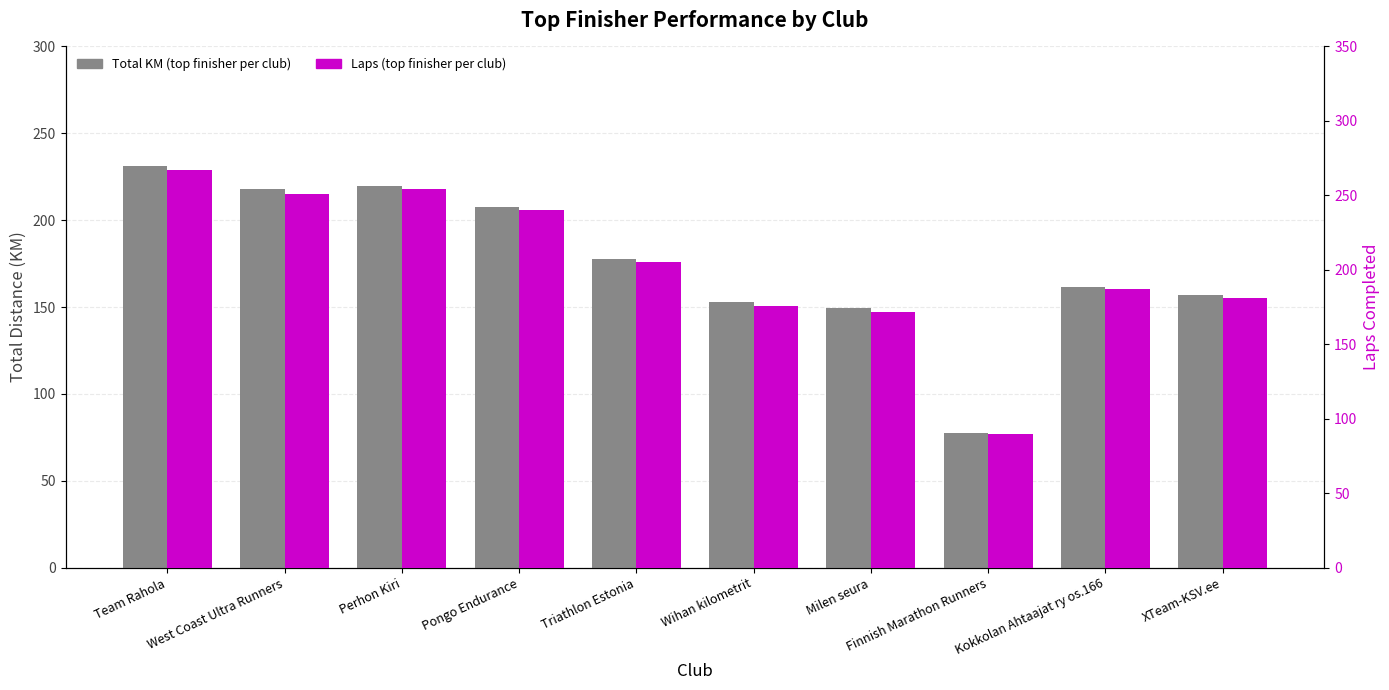

What are all the series names shown in the legend?

Total KM (top finisher per club), Laps (top finisher per club)